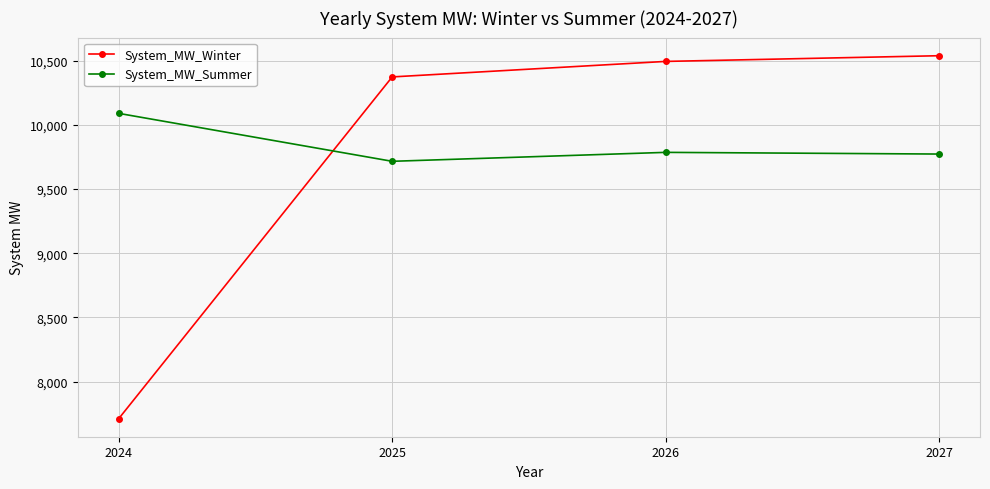

Which series changed the most between 2024 and 2026?

System_MW_Winter